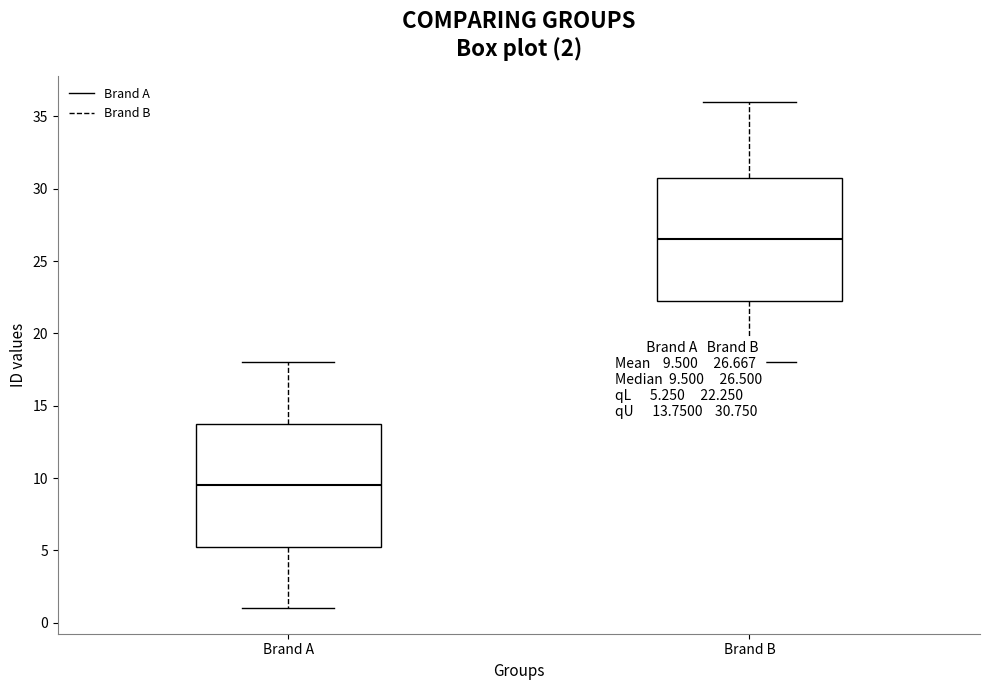

Which box has the lowest median line?

Brand A